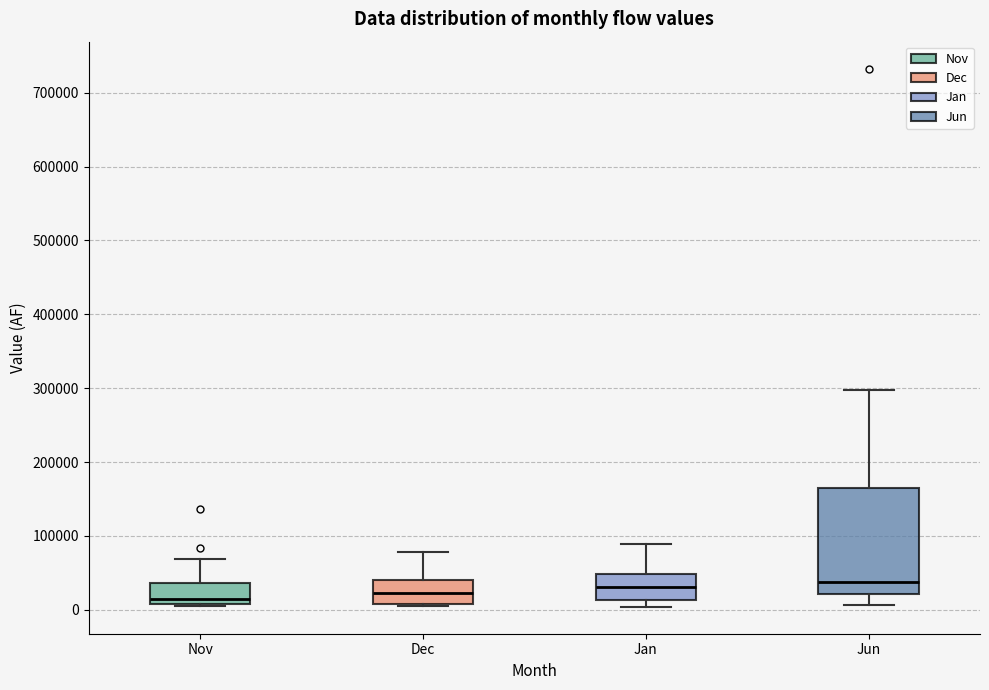

Where is the lower edge of the box for Jan on the y-axis? The values are not printed on the chart, so give them approximately, as read against the axis.

10000